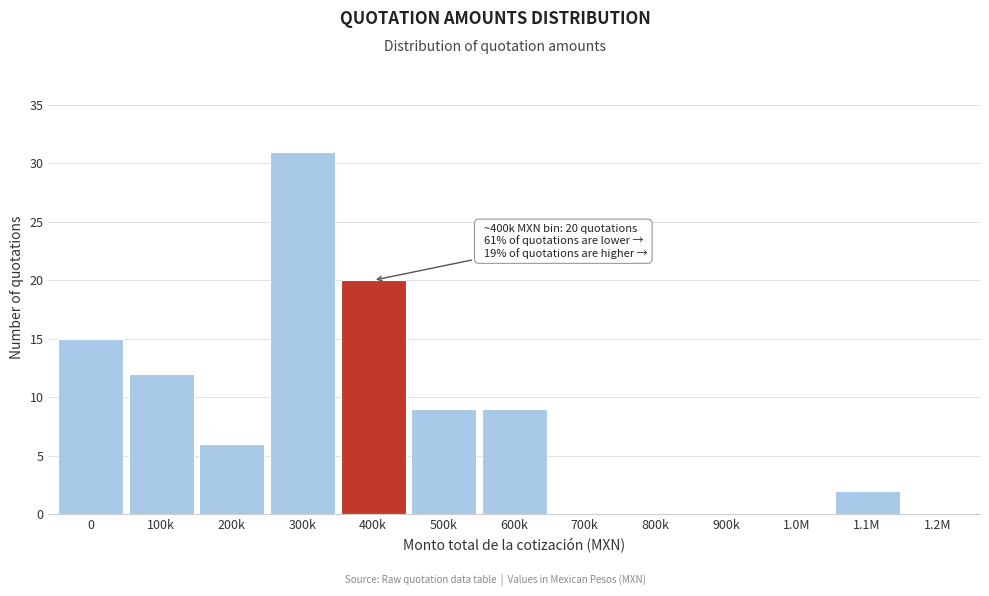

Reading right to left, list all the values displayed in this chart.

1.2M=0	1.1M=2	1.0M=0	900k=0	800k=0	700k=0	600k=9	500k=9	400k=20	300k=31	200k=6	100k=12	0=15